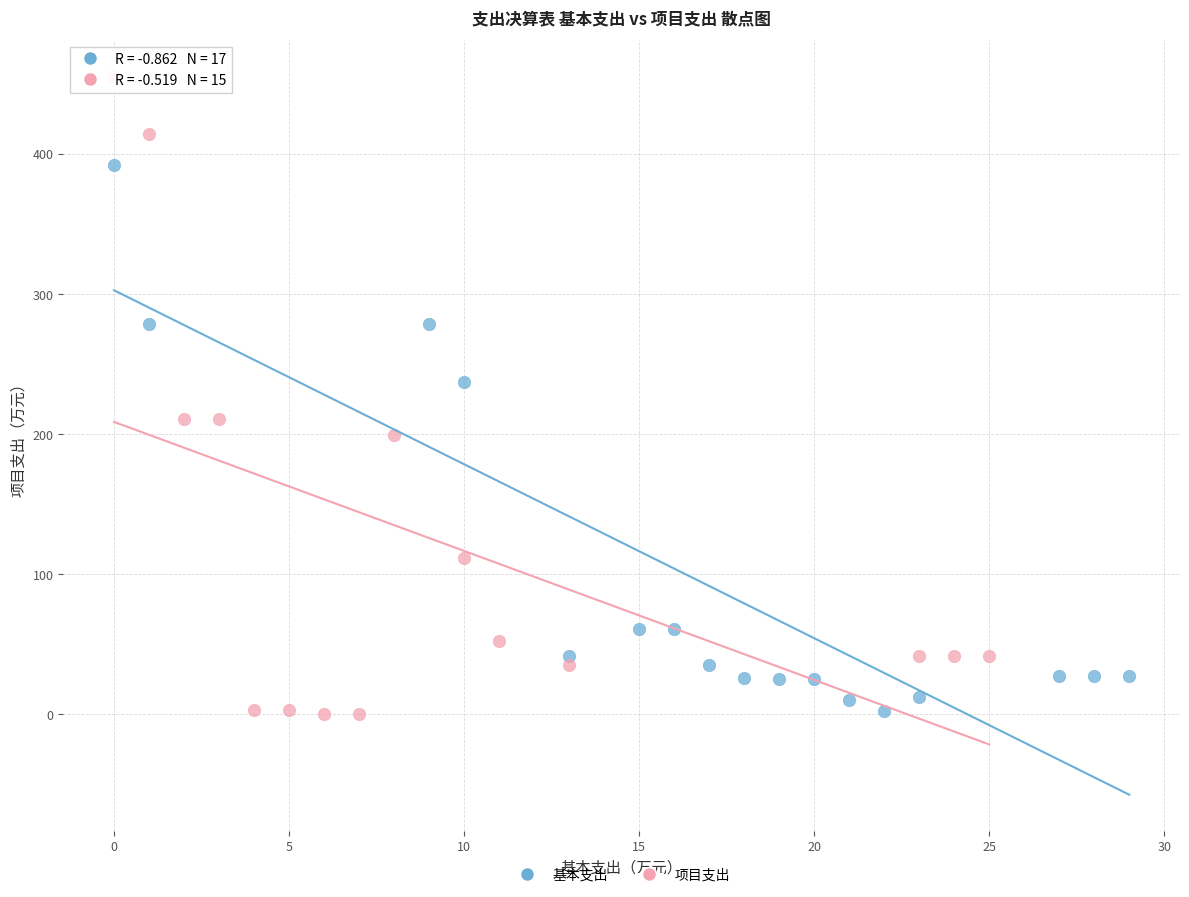

Which series has the largest Y range (max minus min)?

项目支出